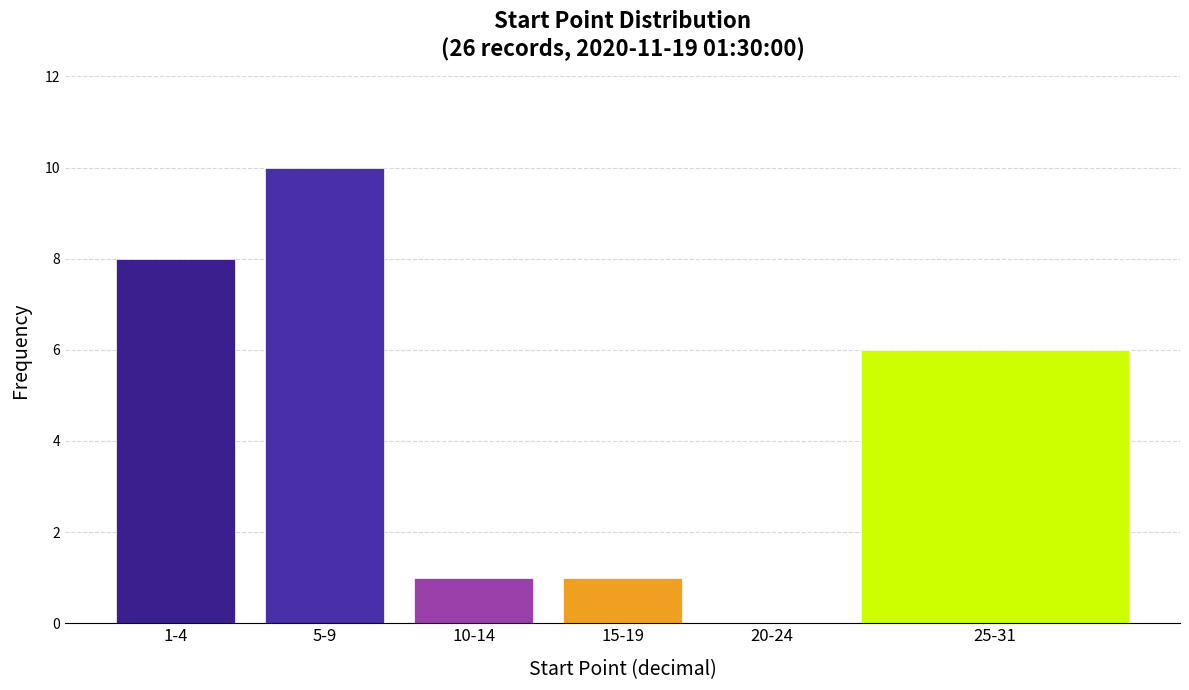

Reading left to right, what are all the values shown in this chart?

1-4=8	5-9=10	10-14=1	15-19=1	20-24=0	25-31=6